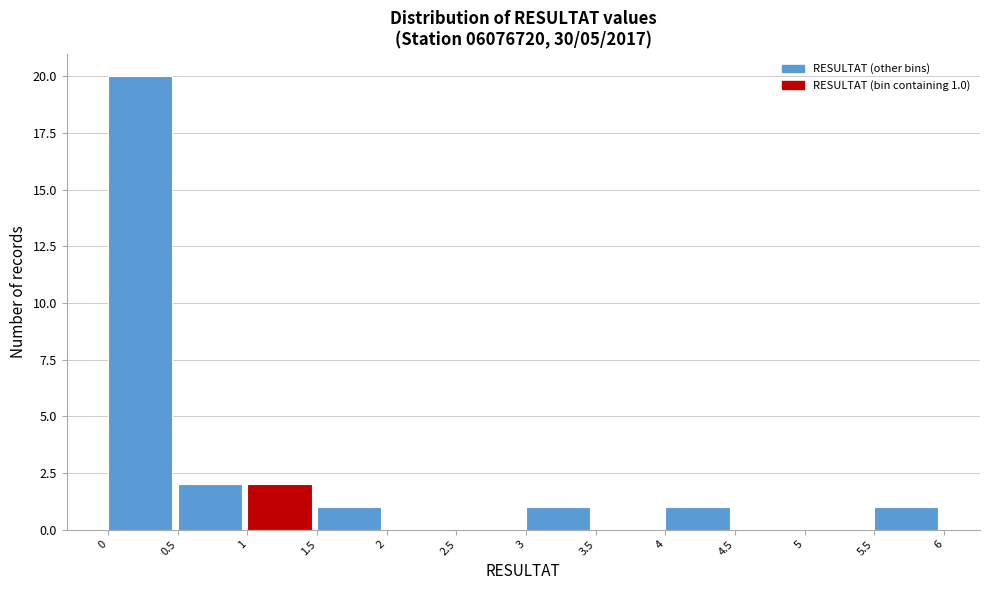

Over which range of the x-axis is the bar tallest?

0 to 0.5